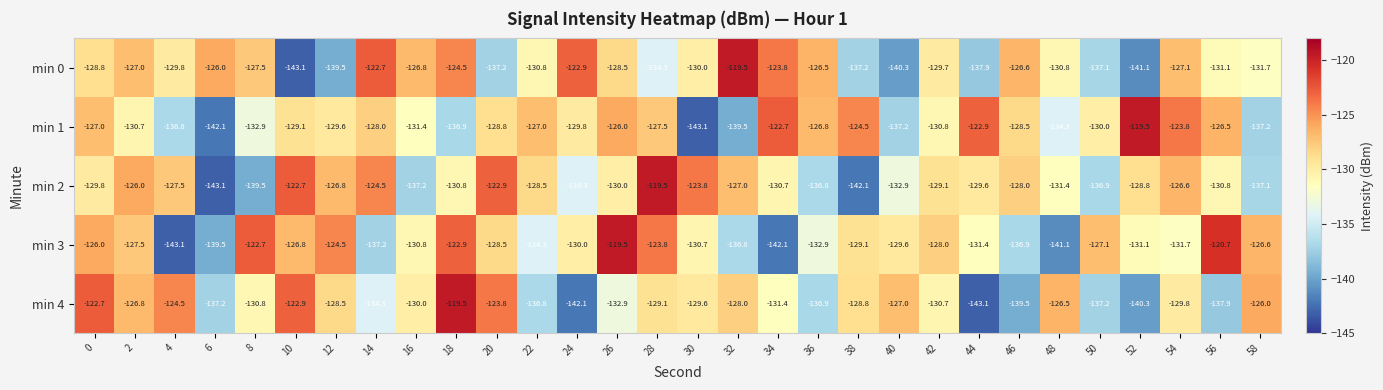

Rank the series at 14 from highest to lowest value.

min 0, min 2, min 1, min 4, min 3